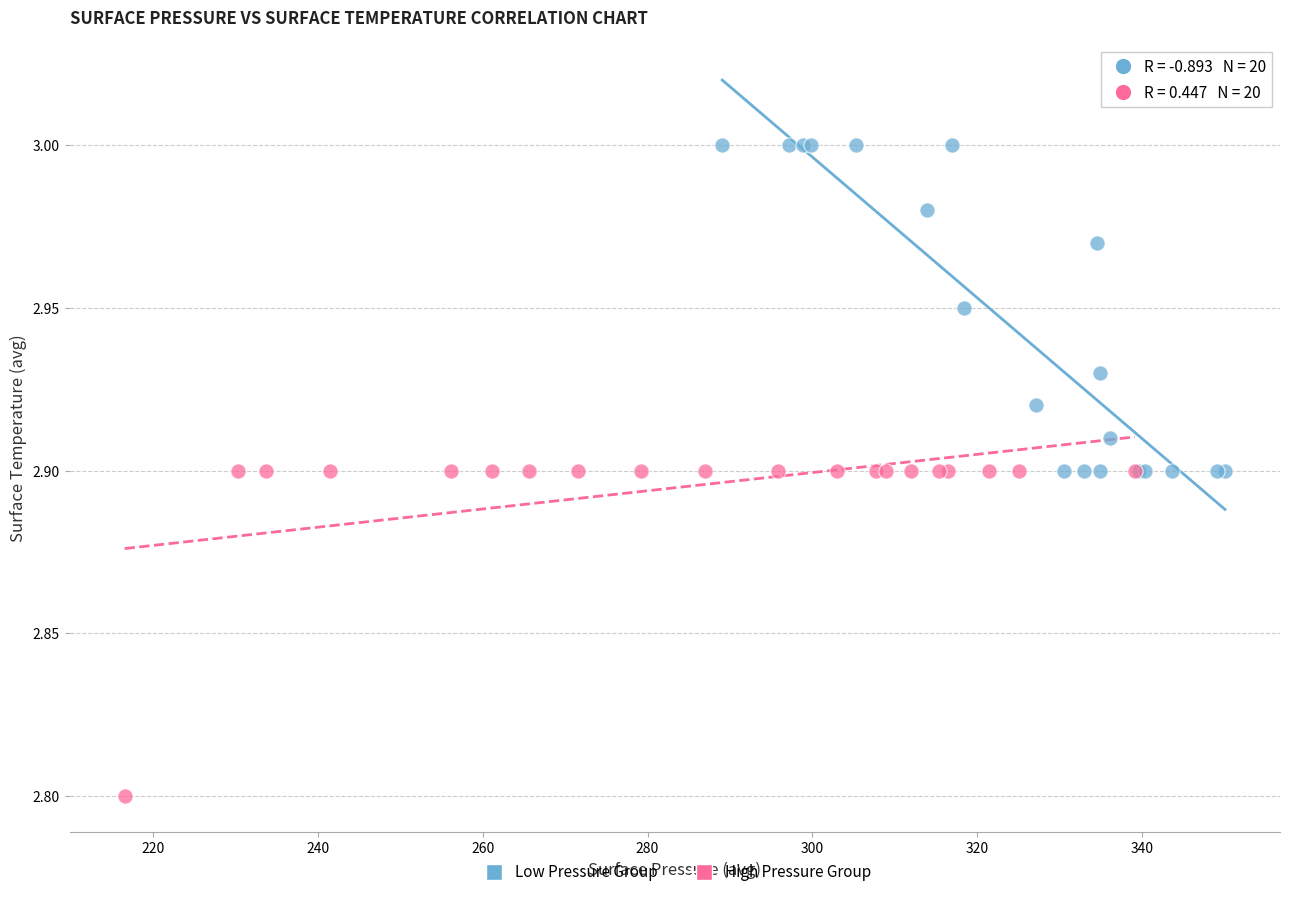

Which series contains the highest Y value?

Low Pressure Group